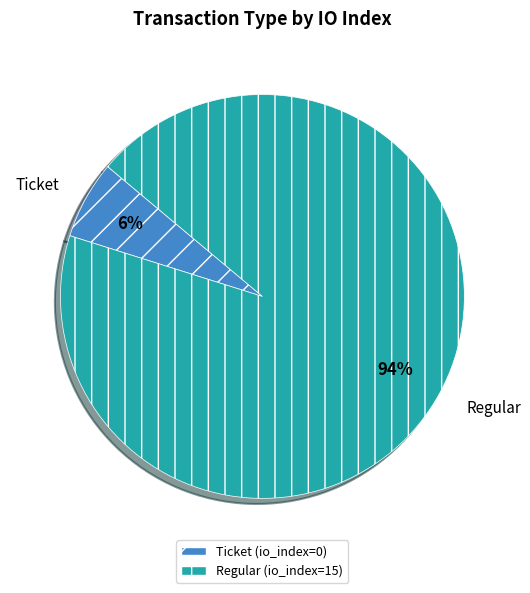

Do Regular and Ticket together represent more than half of the pie?

Yes